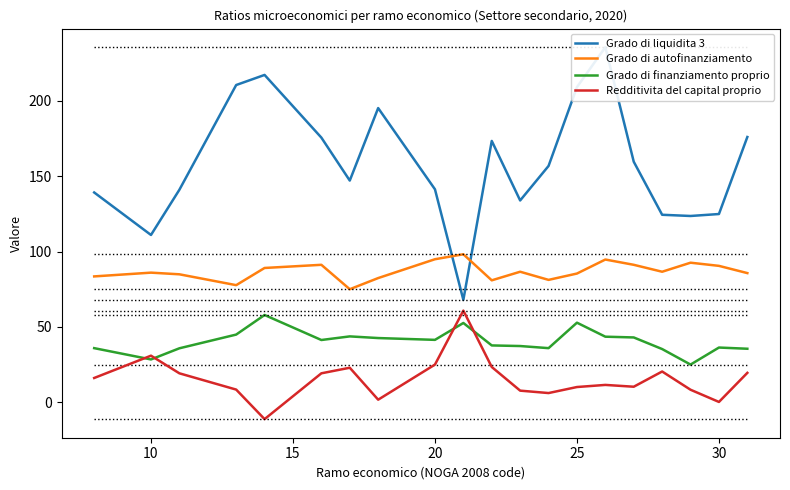

What is the value of the Redditivita del capital proprio point at the 10th from the left?

60.8